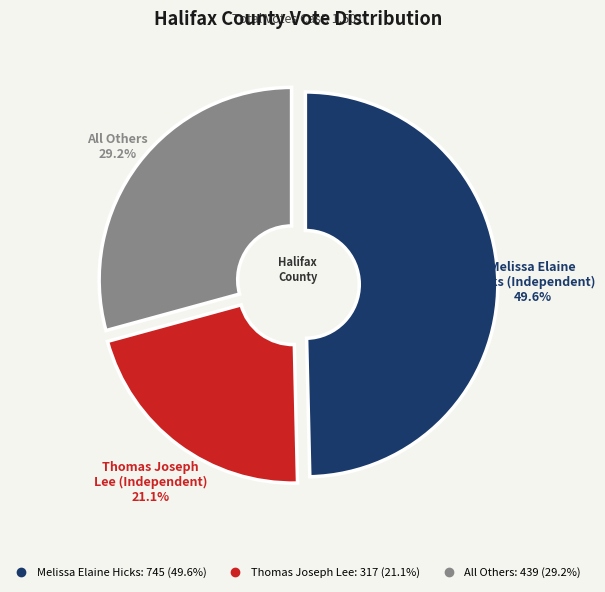

What percentage is the All Others slice, to the nearest percent?

29%